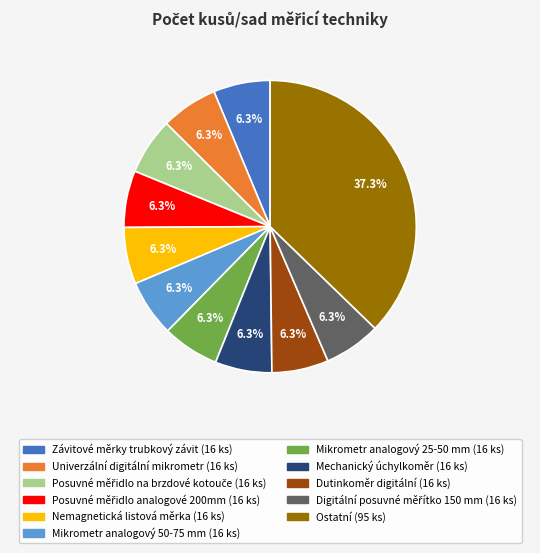

Is there a majority slice in this chart?

No